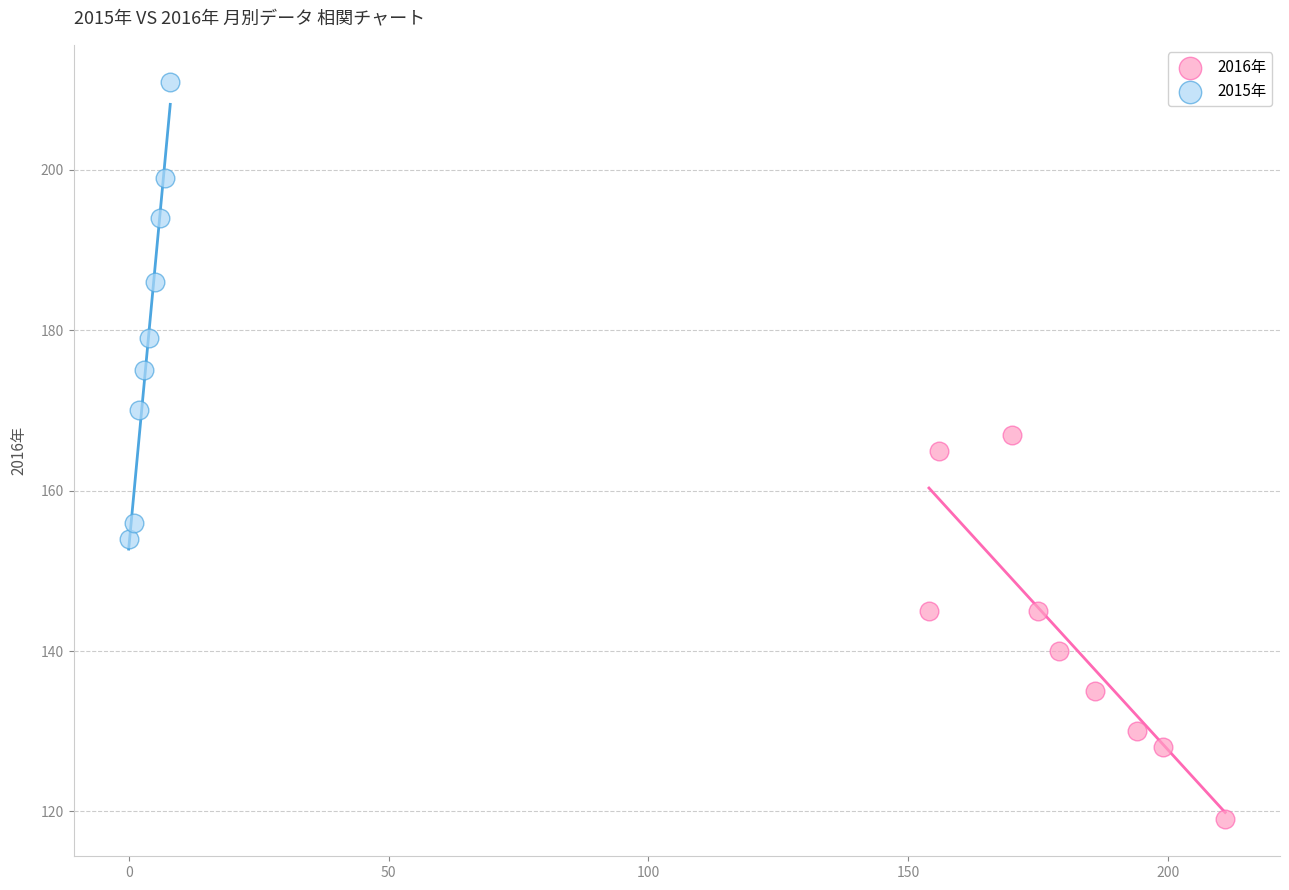

Which series contains the highest Y value?

2015年